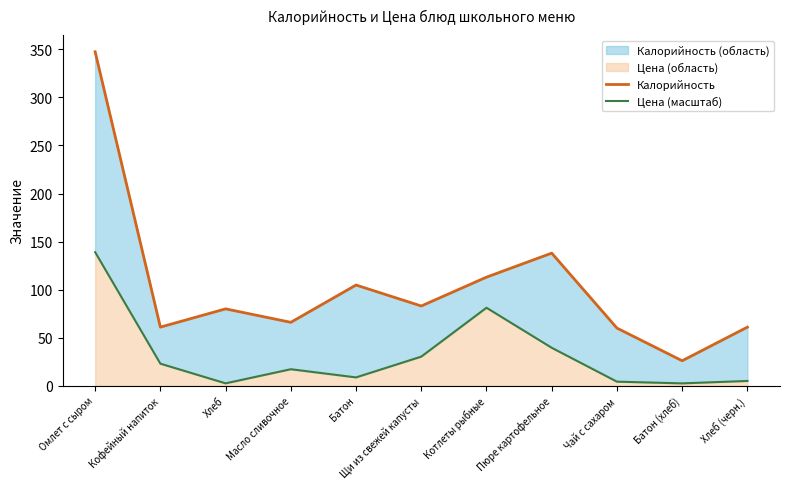

At which category is the sum across all series the highest?

Омлет с сыром